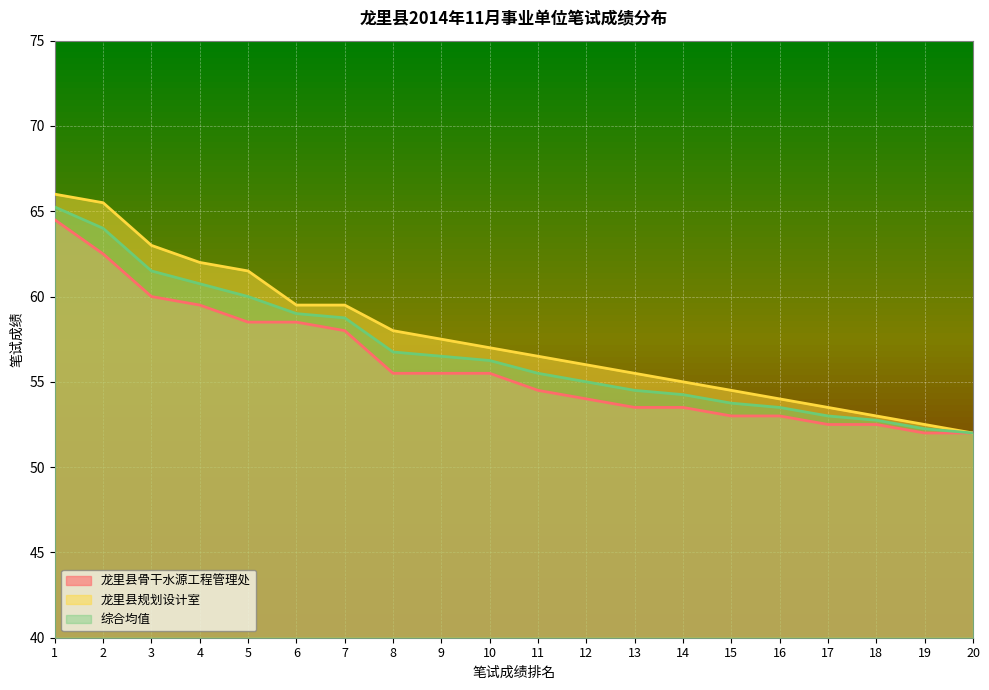

At 13, list the series in order from smallest to largest.

龙里县骨干水源工程管理处, 综合均值, 龙里县规划设计室